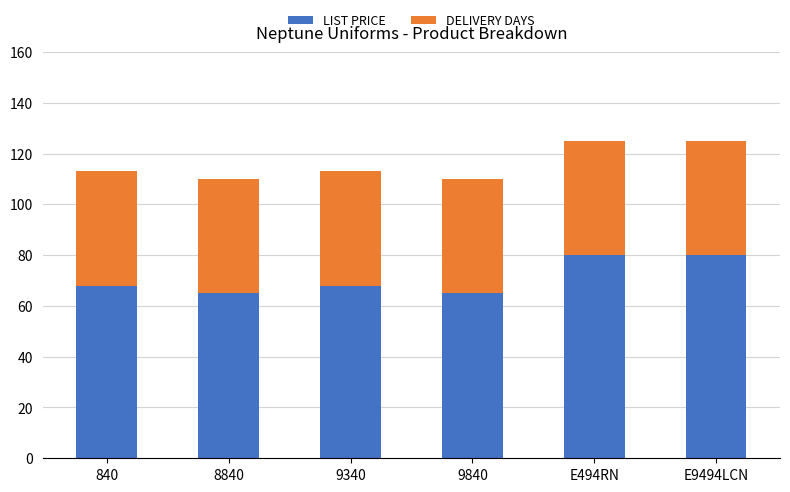

What is the sum of the LIST PRICE values at E494RN and 8840?

145